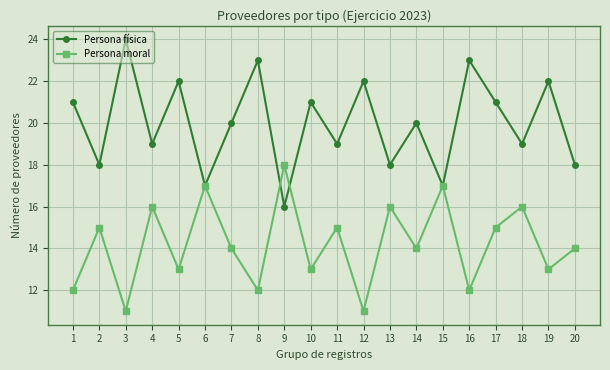

What is the difference between the maximum and minimum values in the Persona moral series?

7